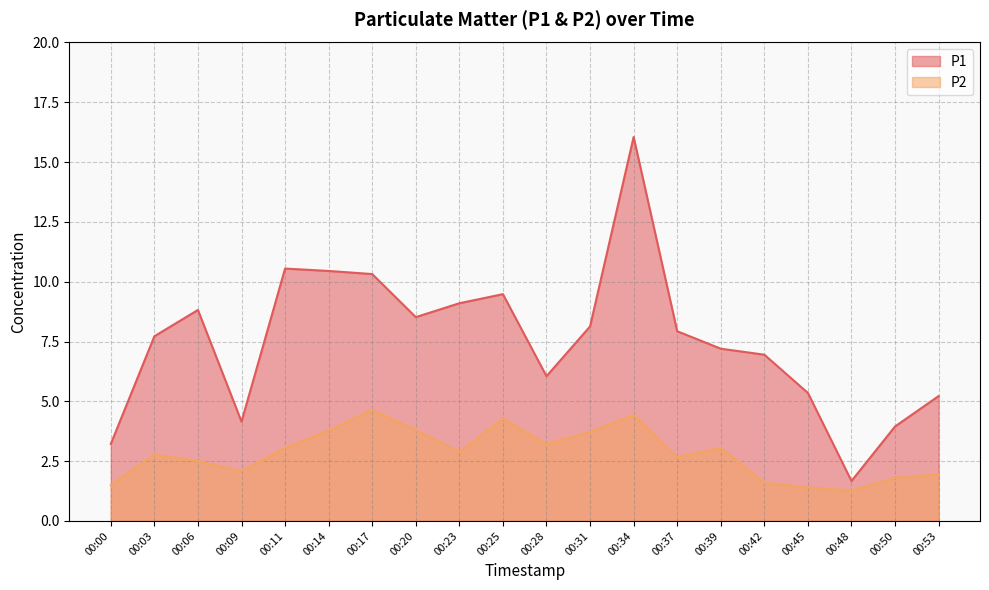

Rank the series by their average value, from highest to lowest.

P1, P2